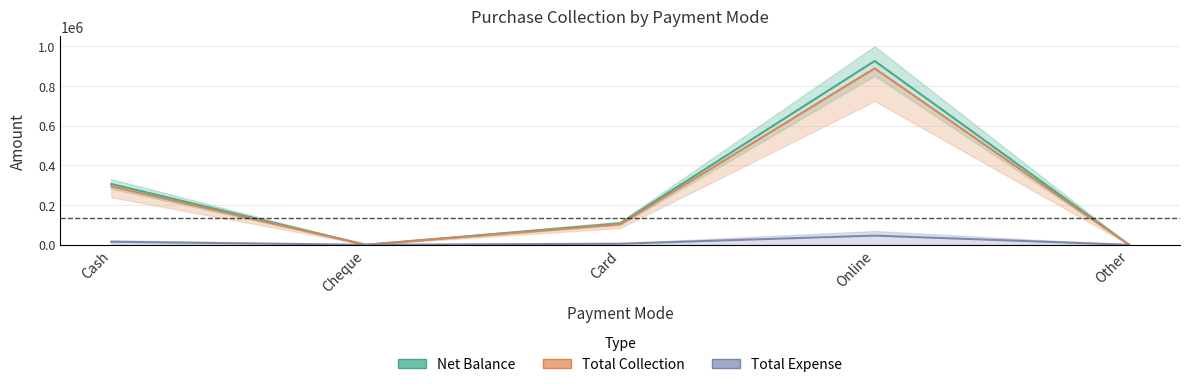

At which label does the data first exceed 108000?

Cash